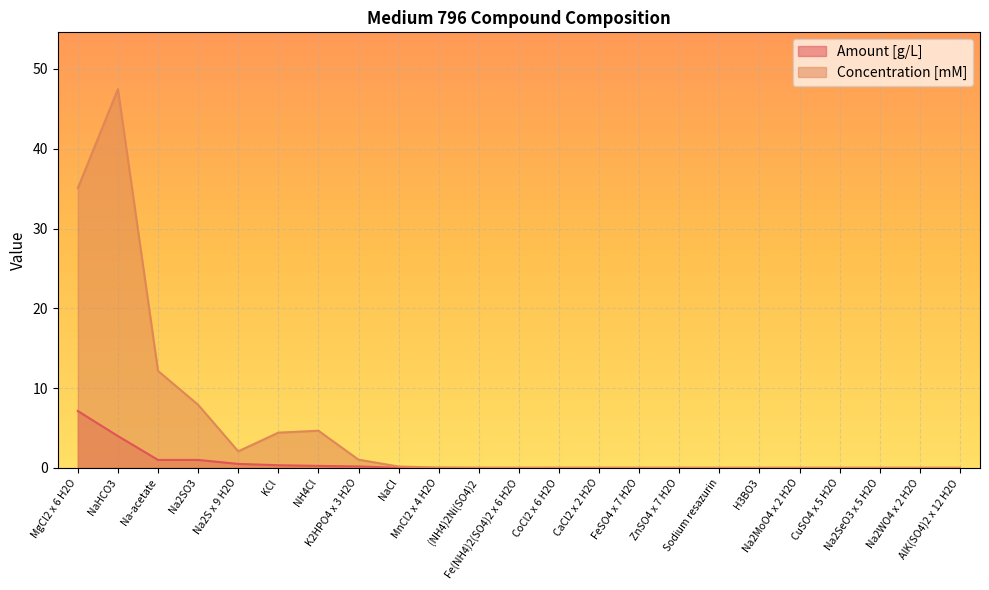

At which category is the sum across all series the highest?

NaHCO3